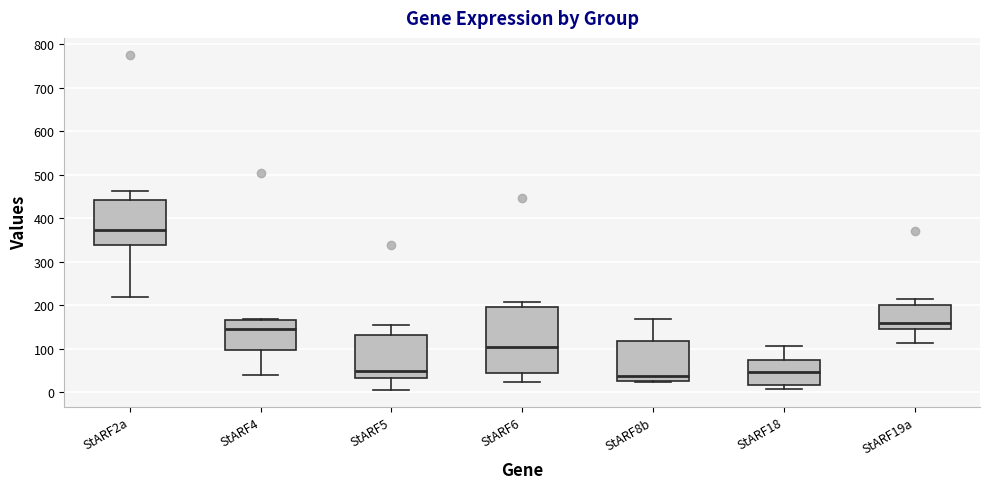

Where does the lower whisker of the box for StARF6 end on the y-axis? The values are not printed on the chart, so give them approximately, as read against the axis.

20